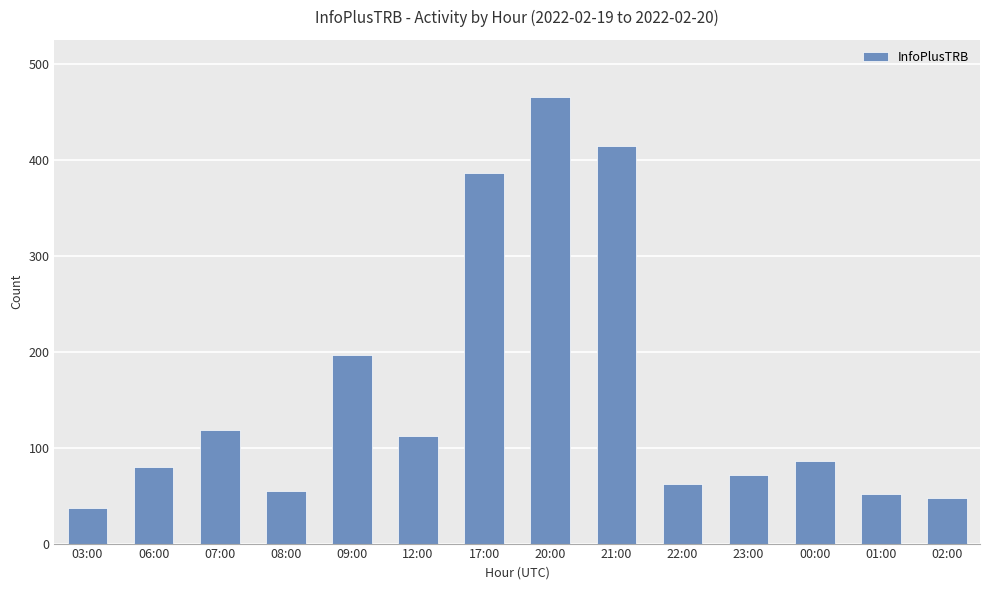

Where is the data nearest to the value 251?

09:00